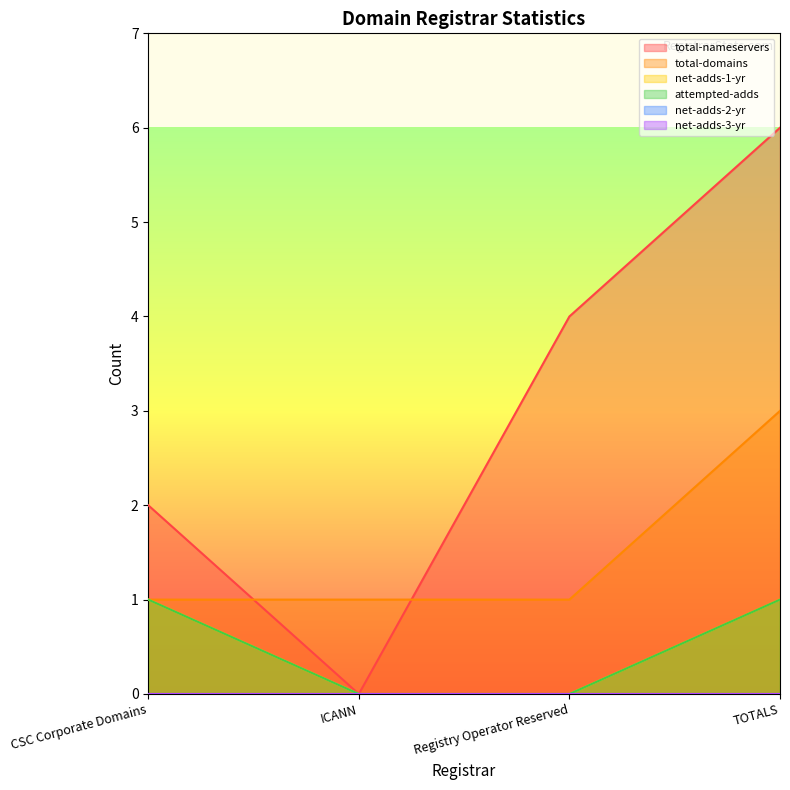

True or false: total-domains and net-adds-1-yr cross at least once.

False